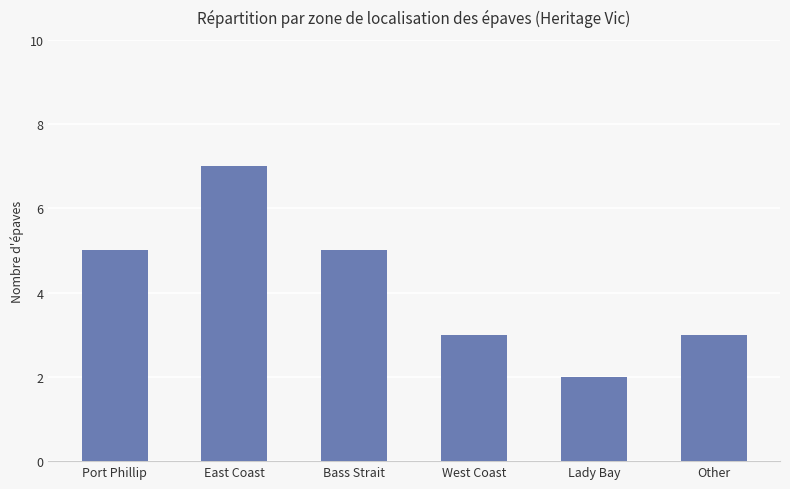

How many values are between 3 and 5?

4